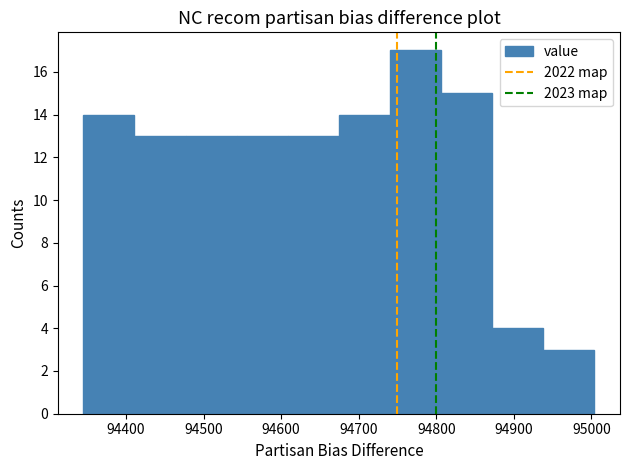

Reading left to right, transcribe this chart: for each bar, give the range it covers on the x-axis and its height. Neither the bar edges nor the heights are printed on the chart, so give them approximately, as read against the axes.

94350 to 94410: 14
94410 to 94480: 13
94480 to 94540: 13
94540 to 94610: 13
94610 to 94670: 13
94670 to 94740: 14
94740 to 94810: 17
94810 to 94870: 15
94870 to 94940: 4
94940 to 95000: 3